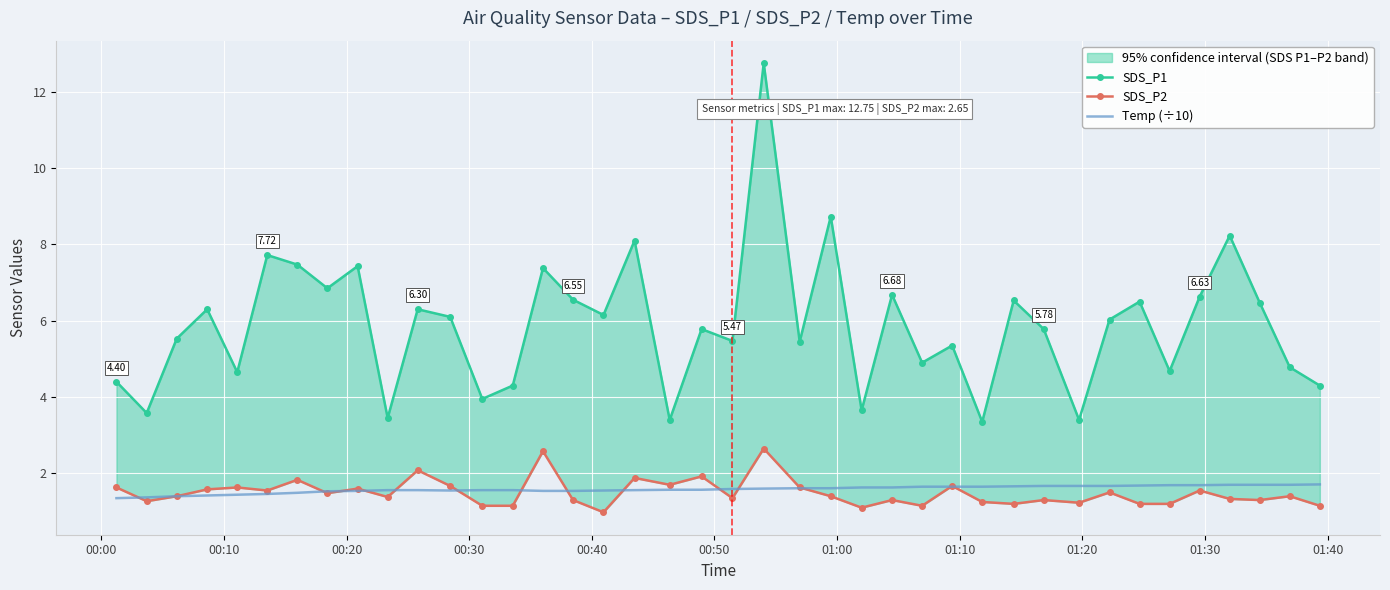

True or false: Temp (÷10) and SDS_P1 cross at least once.

False